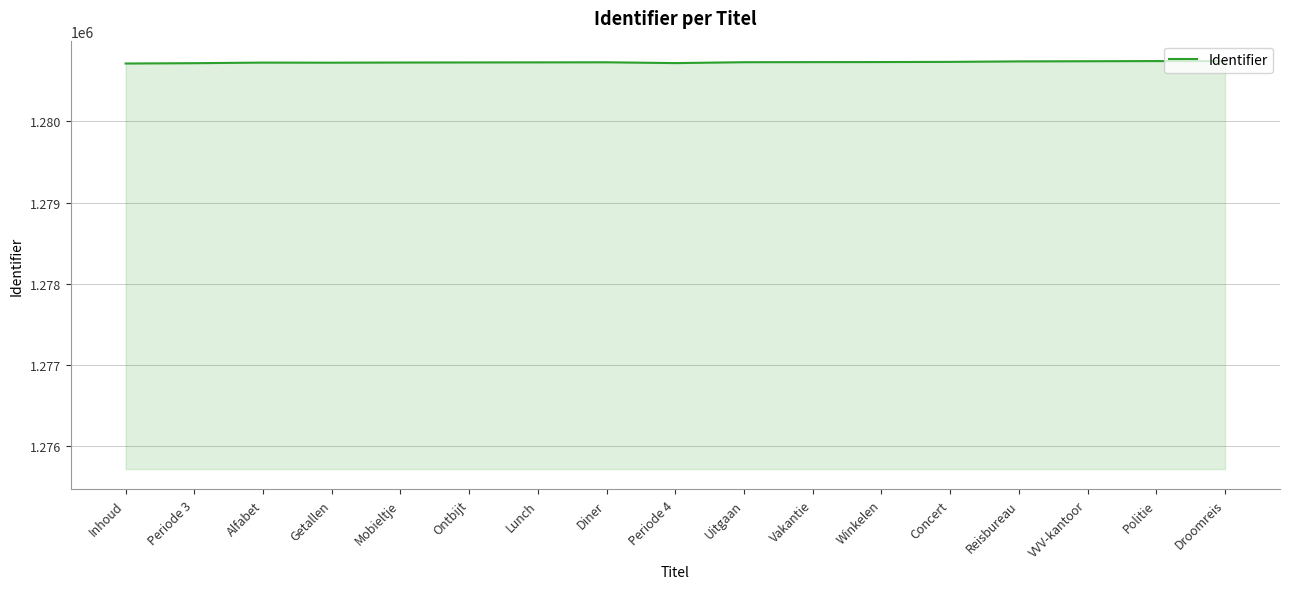

What is the difference between the maximum and minimum values?

30